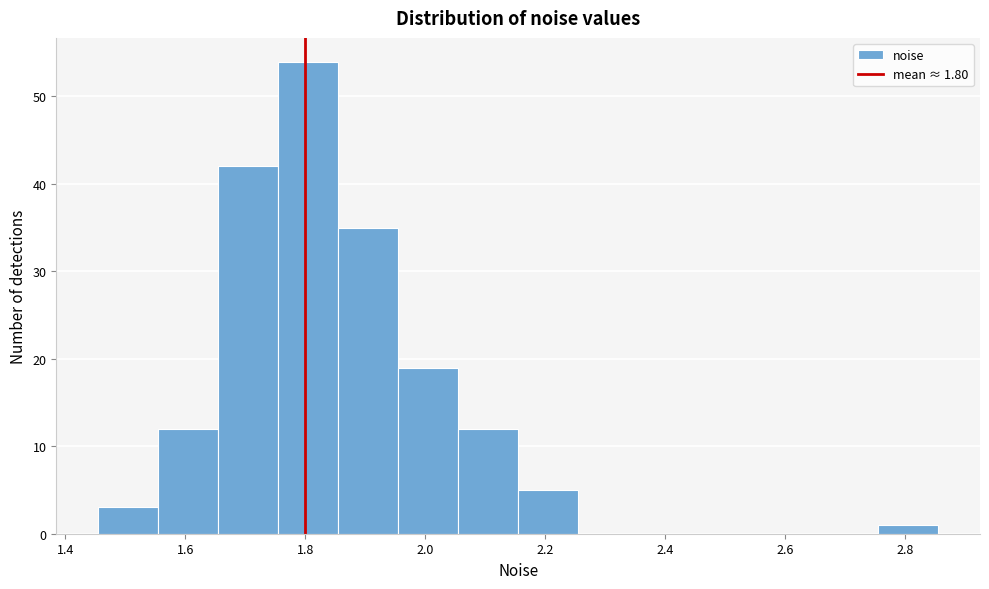

Reading left to right, list every bar in this chart as the range it spans on the x-axis followed by its height. Neither the bar edges nor the heights are printed on the chart, so give them approximately, as read against the axes.

1.46 to 1.56: 3
1.56 to 1.66: 12
1.66 to 1.76: 42
1.76 to 1.86: 54
1.86 to 1.96: 35
1.96 to 2.06: 19
2.06 to 2.16: 12
2.16 to 2.26: 5
2.26 to 2.36: 0
2.36 to 2.46: 0
2.46 to 2.56: 0
2.56 to 2.66: 0
2.66 to 2.76: 0
2.76 to 2.86: 1